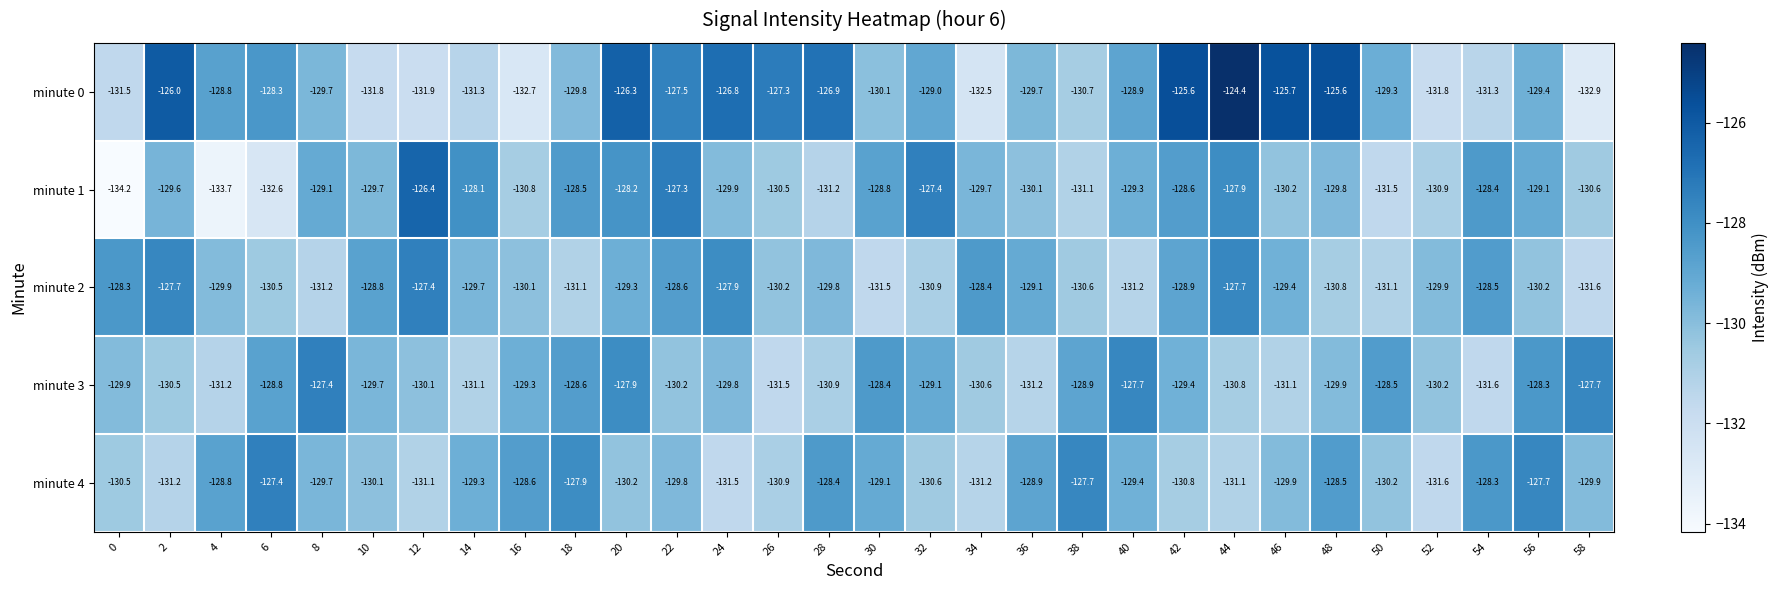

What is the average value of the minute 1 series?

-129.8